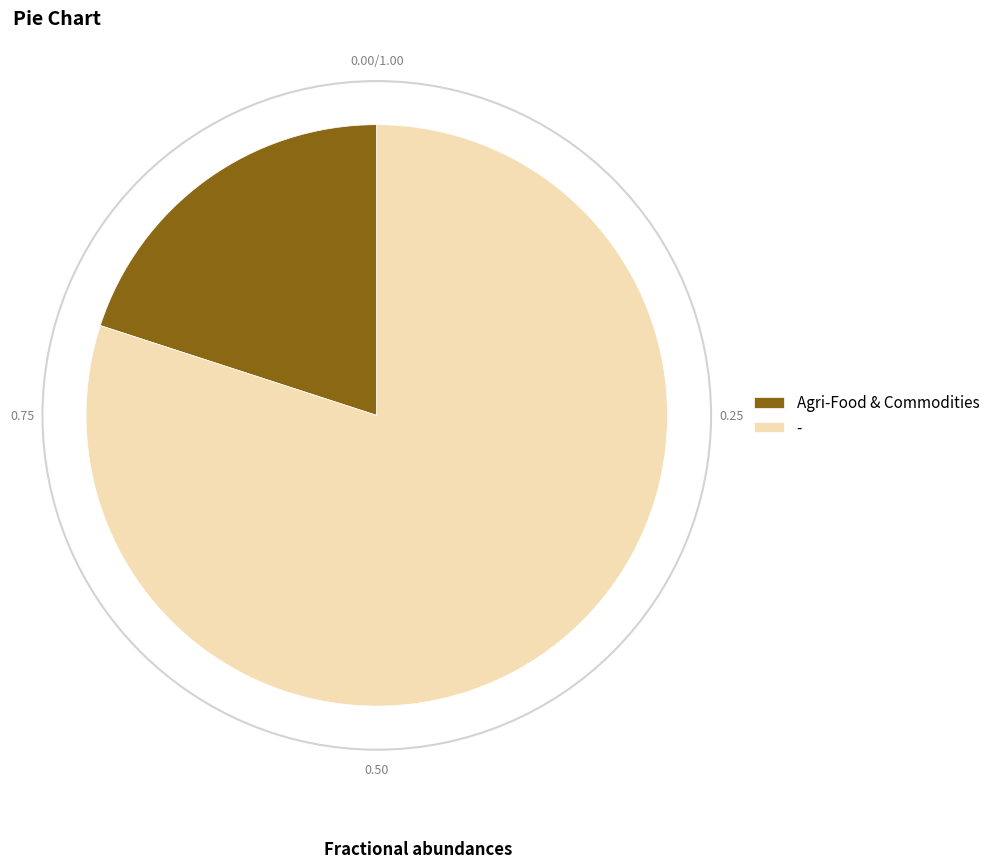

Is - the majority of the pie?

Yes